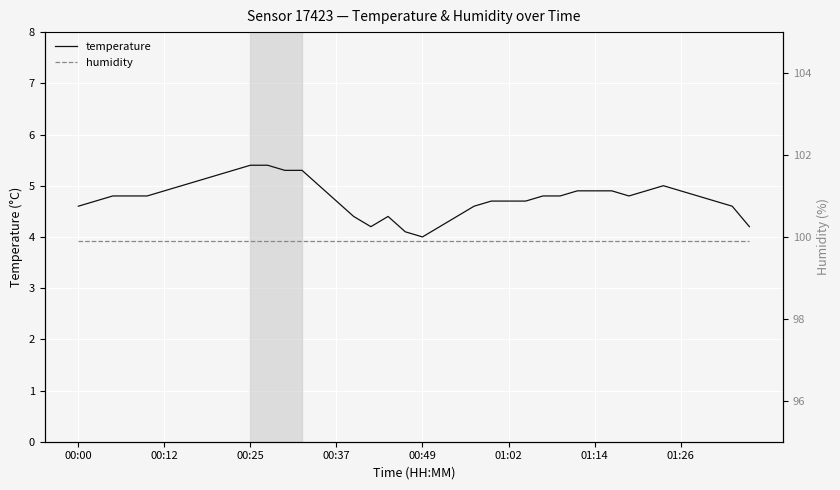

True or false: temperature and humidity cross at least once.

False